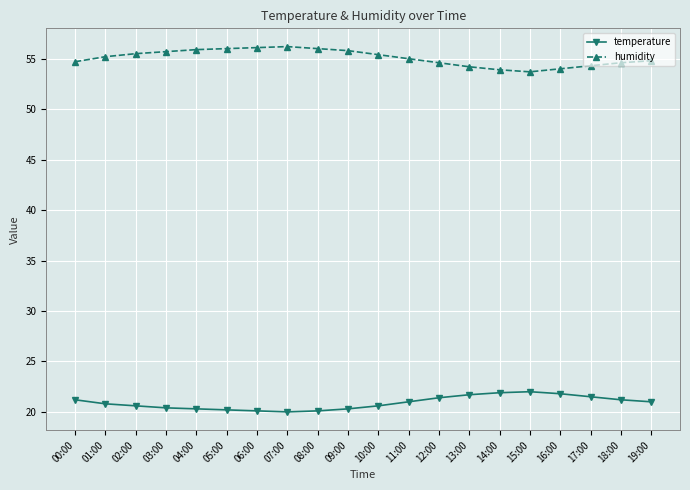

What position from the left is 11:00?

12